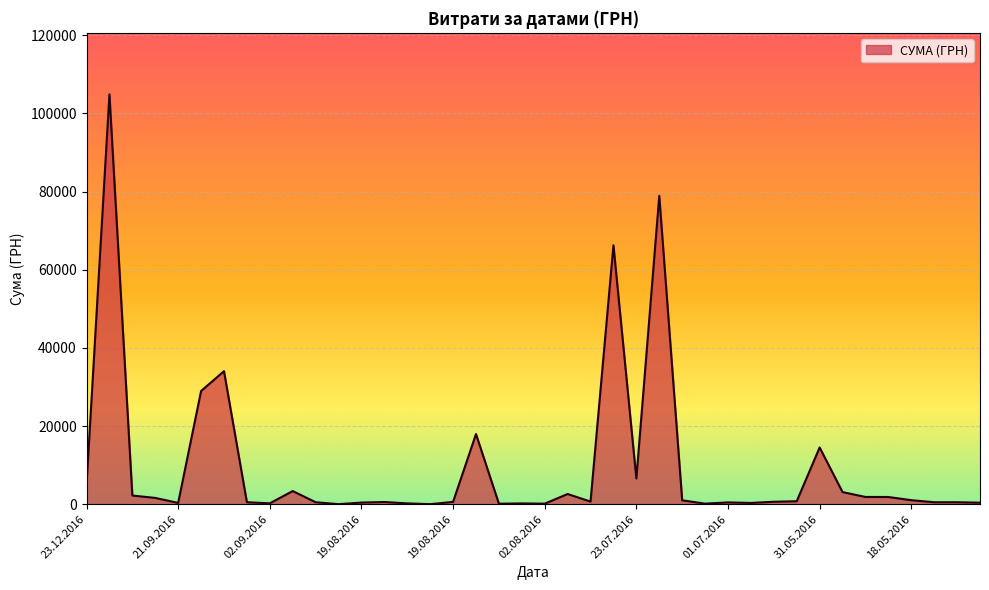

What is the greatest value displayed?

104899.0